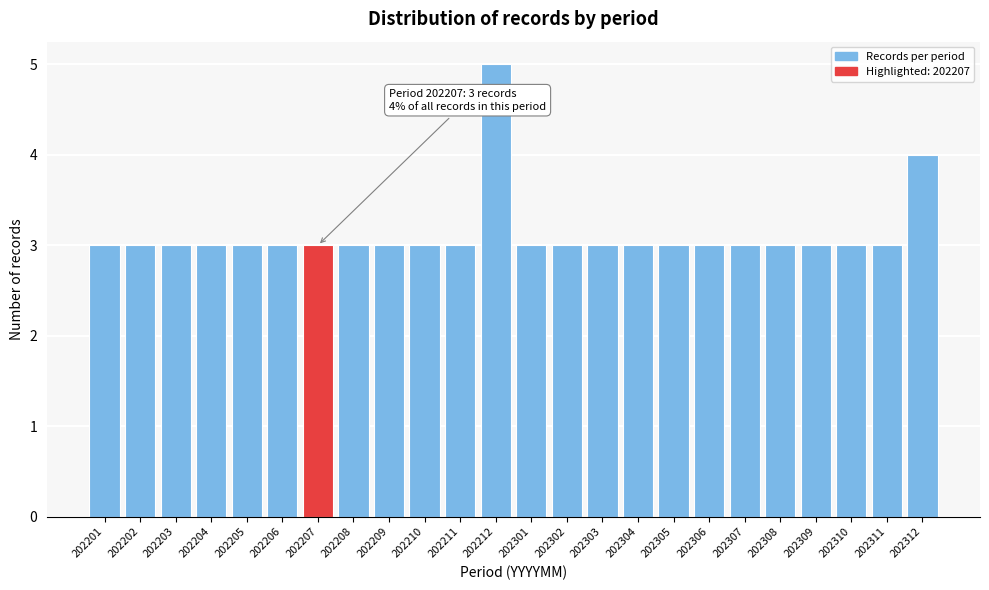

Reading left to right, list all the values displayed in this chart.

202201=3	202202=3	202203=3	202204=3	202205=3	202206=3	202207=3	202208=3	202209=3	202210=3	202211=3	202212=5	202301=3	202302=3	202303=3	202304=3	202305=3	202306=3	202307=3	202308=3	202309=3	202310=3	202311=3	202312=4